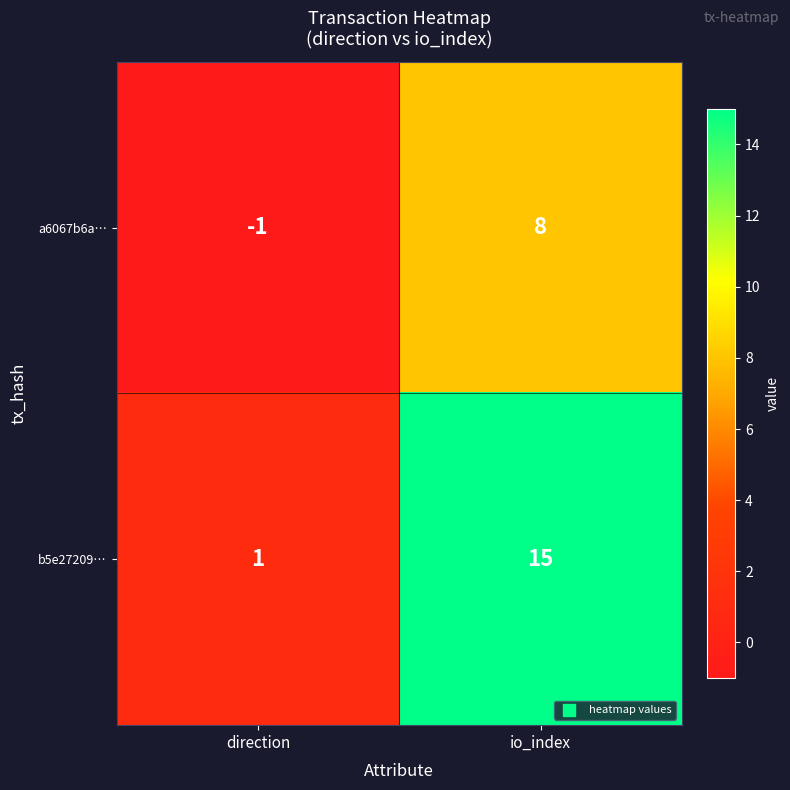

Reading right to left, what are all the values shown in this chart?

a6067b6a…: io_index=8	direction=-1
b5e27209…: io_index=15	direction=1